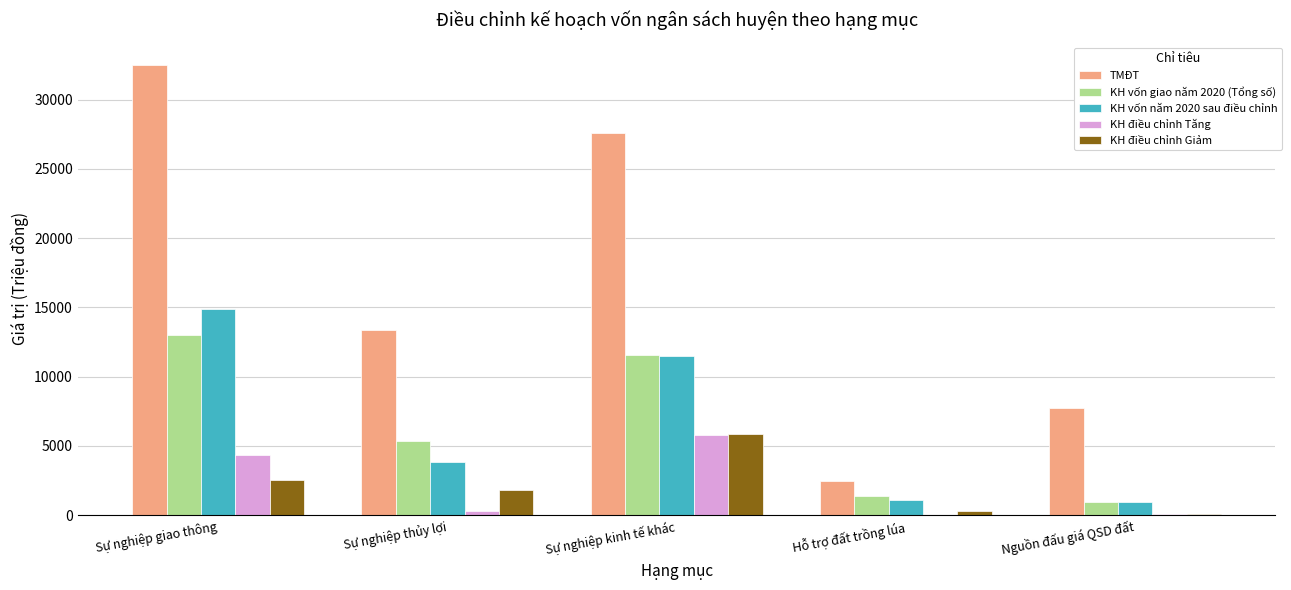

What is the sum of all KH vốn giao năm 2020 (Tổng số) values?

32369.9